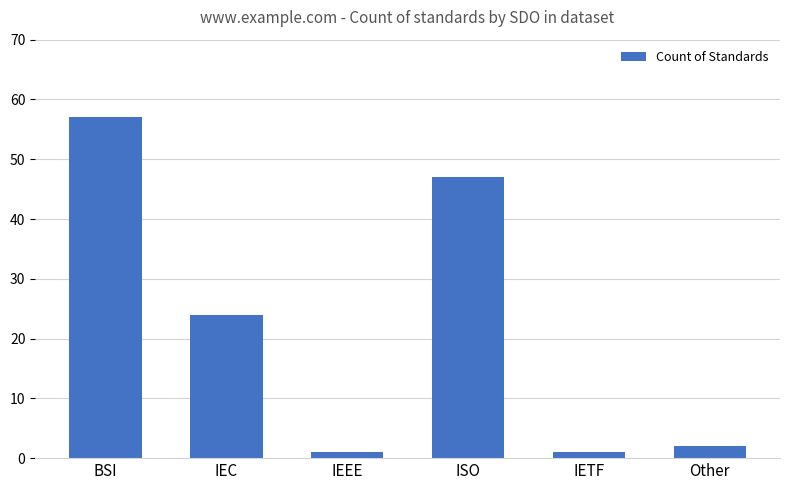

What is the difference between the second highest and second lowest values?

46